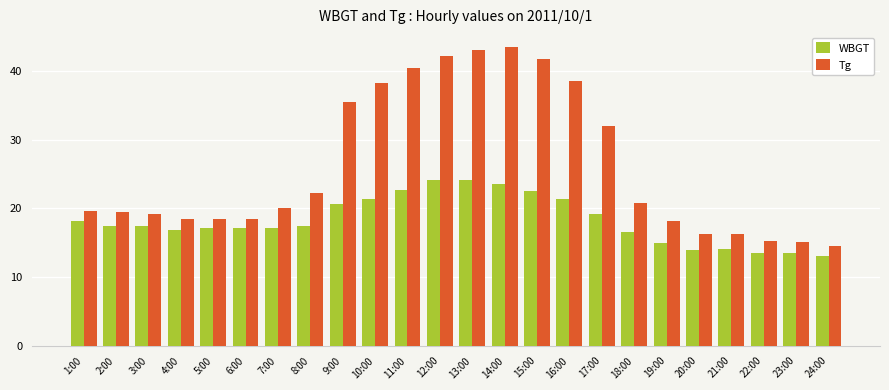

What position from the left is 2:00?

2